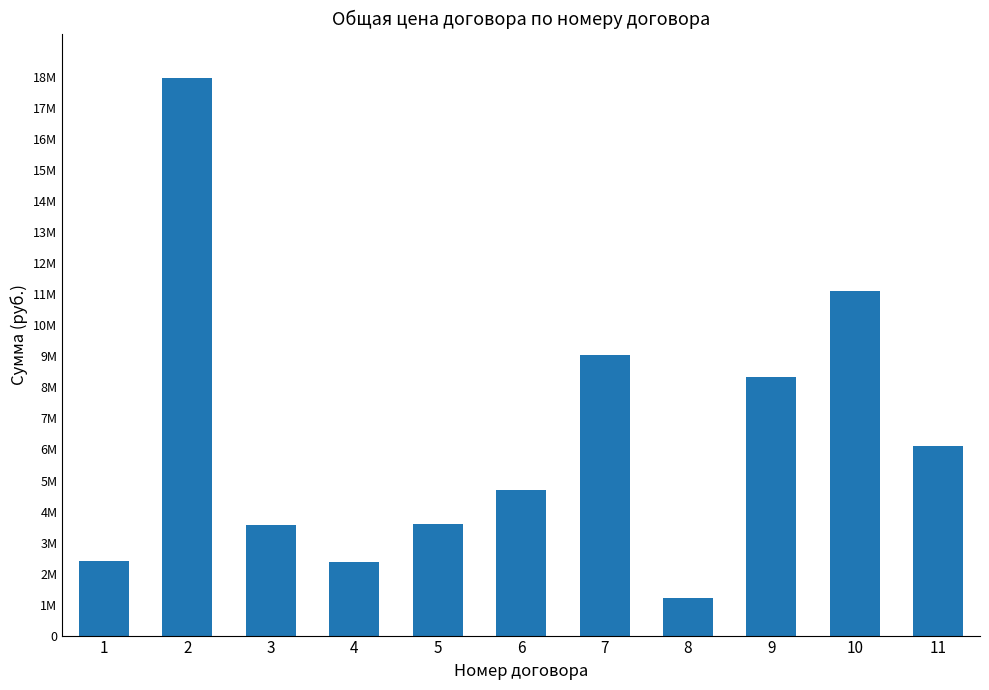

Rank the categories by value from lowest to highest.

8, 4, 1, 3, 5, 6, 11, 9, 7, 10, 2